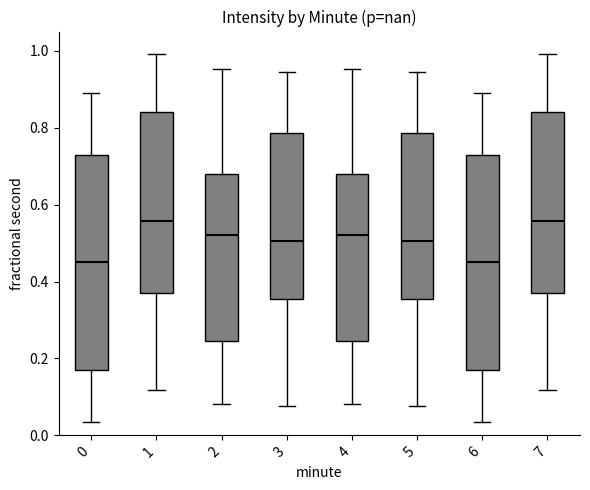

Reading left to right, read every box against the y-axis: the position of its median line, the range the box covers, and the ends of its whiskers. The values are not printed on the chart, so give them approximately, as read against the axis.

0: median 0.46, box 0.18 to 0.72, whiskers 0.04 to 0.90
1: median 0.56, box 0.36 to 0.84, whiskers 0.12 to 1.00
2: median 0.52, box 0.24 to 0.68, whiskers 0.08 to 0.96
3: median 0.50, box 0.36 to 0.78, whiskers 0.08 to 0.94
4: median 0.52, box 0.24 to 0.68, whiskers 0.08 to 0.96
5: median 0.50, box 0.36 to 0.78, whiskers 0.08 to 0.94
6: median 0.46, box 0.18 to 0.72, whiskers 0.04 to 0.90
7: median 0.56, box 0.36 to 0.84, whiskers 0.12 to 1.00